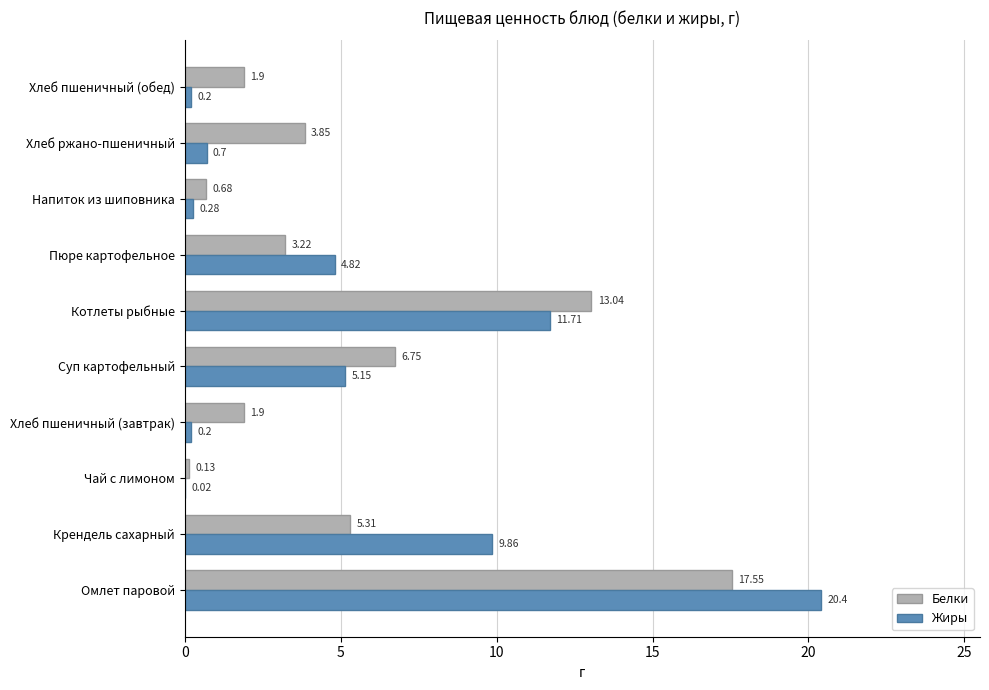

What is the total value across all series at Напиток из шиповника?

1.0